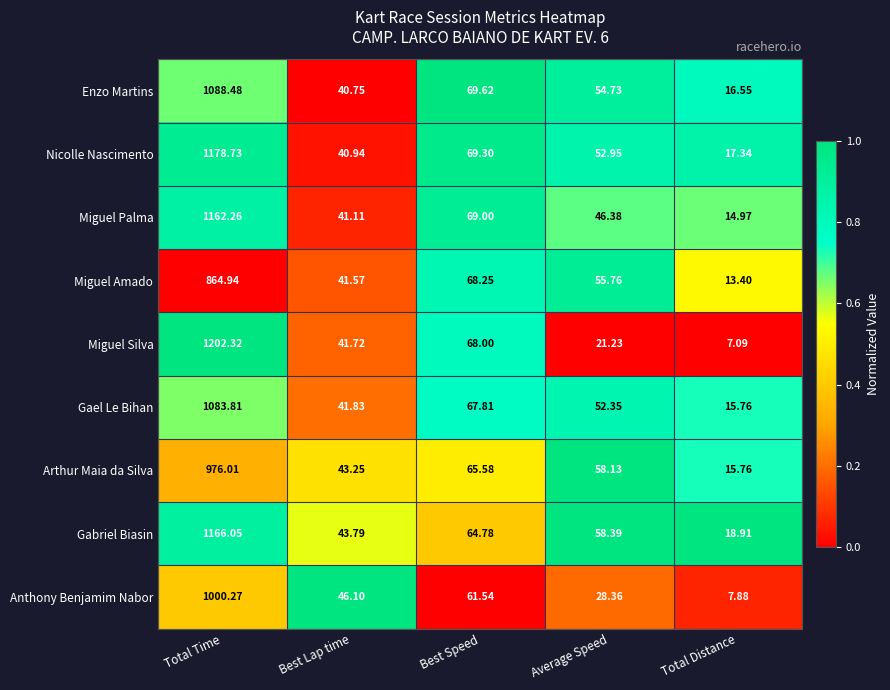

Which label corresponds to the largest value in the chart?

Total Time